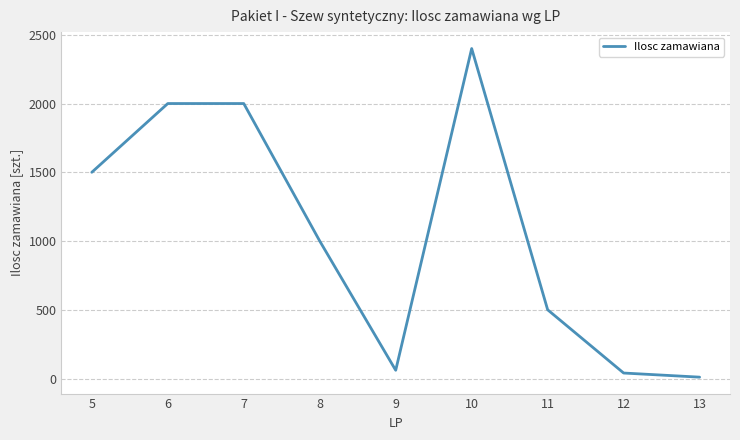

True or false: the data shows 2400 at 10.

True